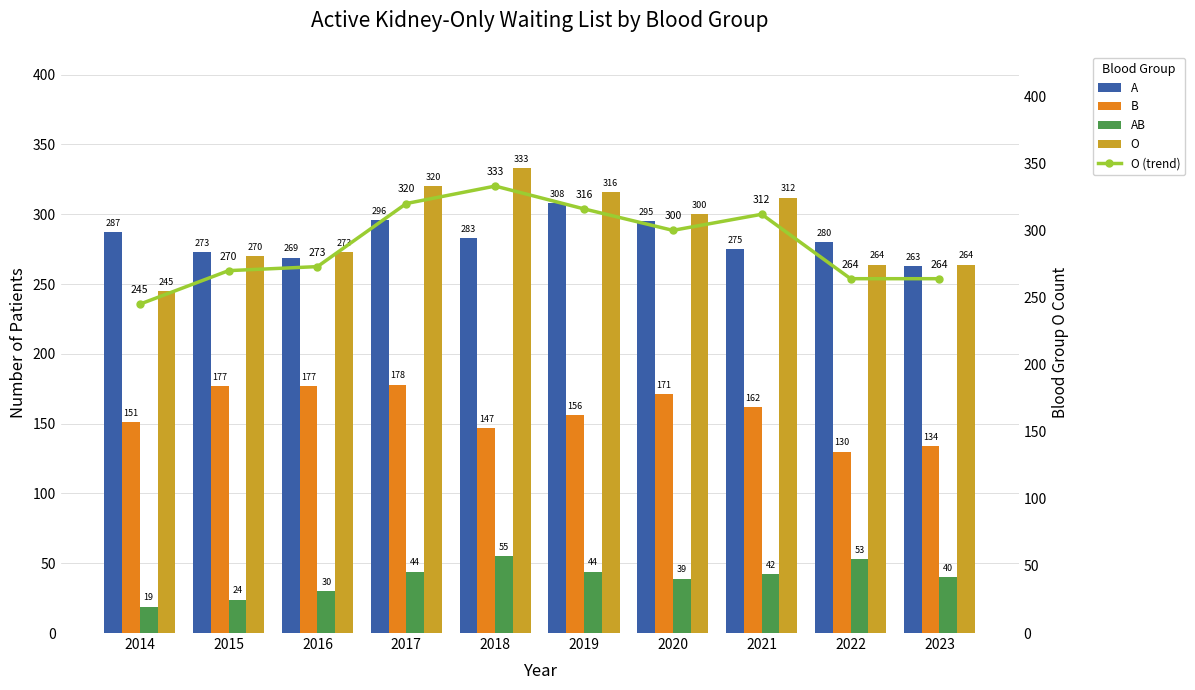

Reading left to right, extract all data points from this chart.

A: 287	273	269	296	283	308	295	275	280	263
B: 151	177	177	178	147	156	171	162	130	134
AB: 19	24	30	44	55	44	39	42	53	40
O: 245	270	273	320	333	316	300	312	264	264
O (trend): 245	270	273	320	333	316	300	312	264	264